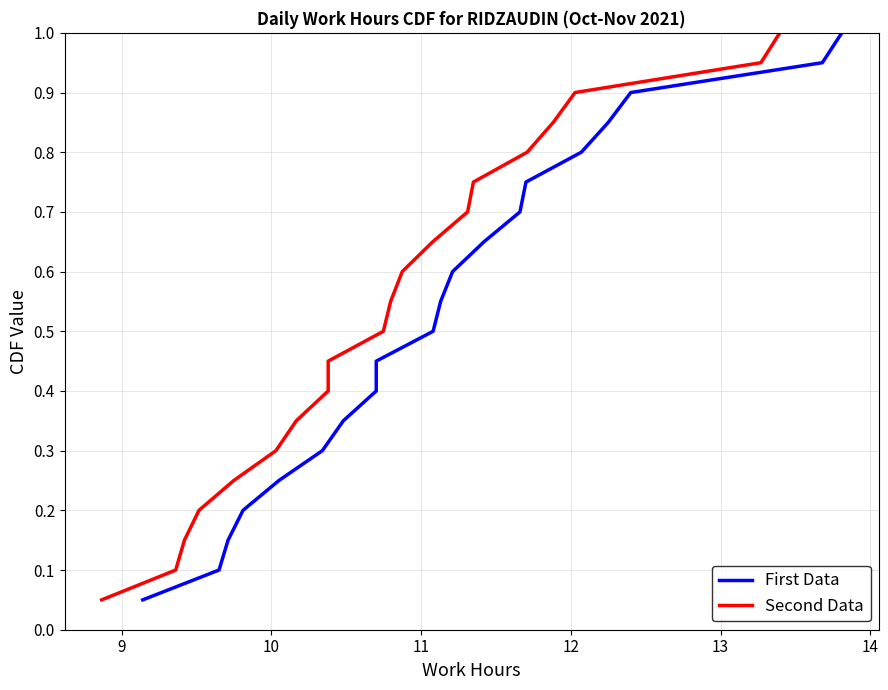

Which series has the largest total across all categories?

First Data